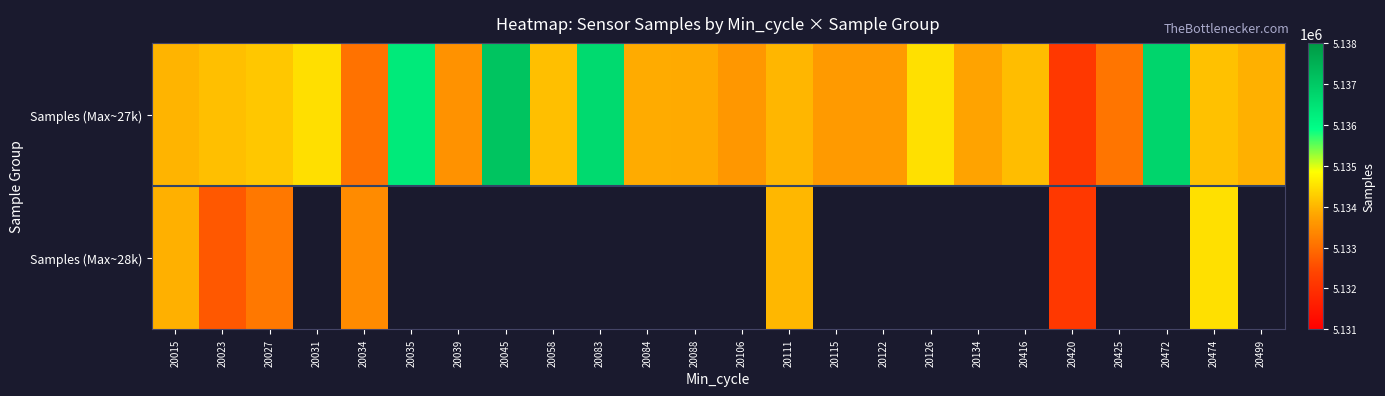

At how many categories does at least one series exceed 5136882?

1